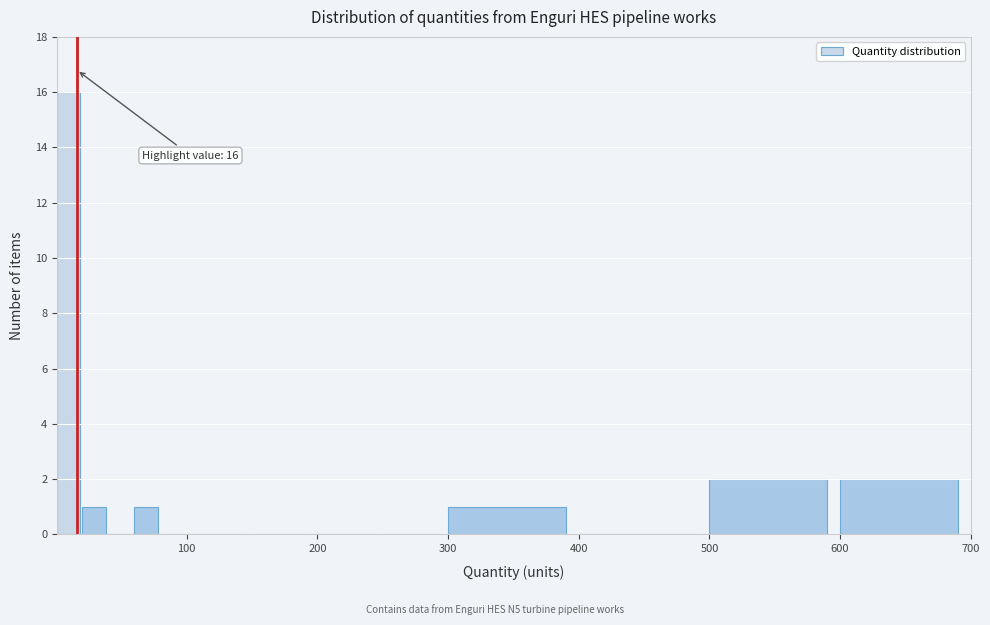

Around what value on the x-axis is the tallest bar? Give the approximate position of its centre, as read against the axis.

10